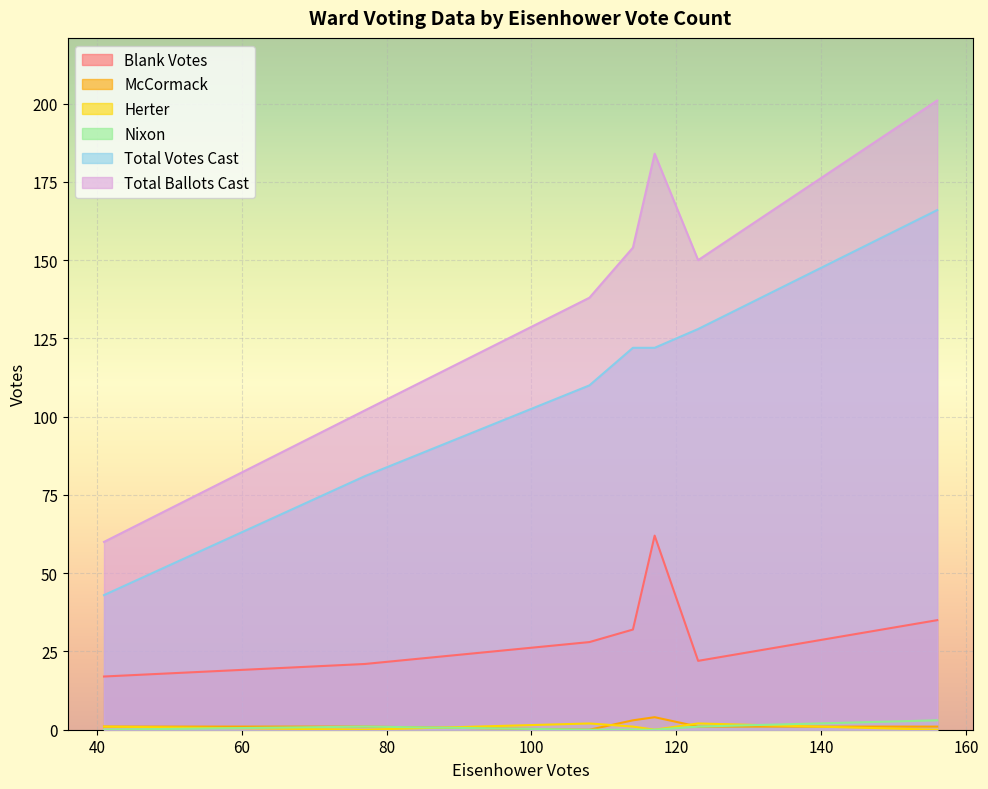

True or false: Blank Votes and Total Votes Cast intersect in this chart.

False